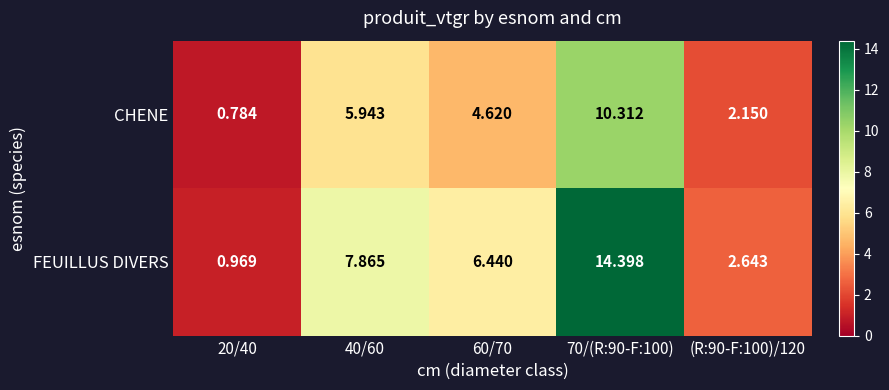

Which series has the largest total across all categories?

FEUILLUS DIVERS